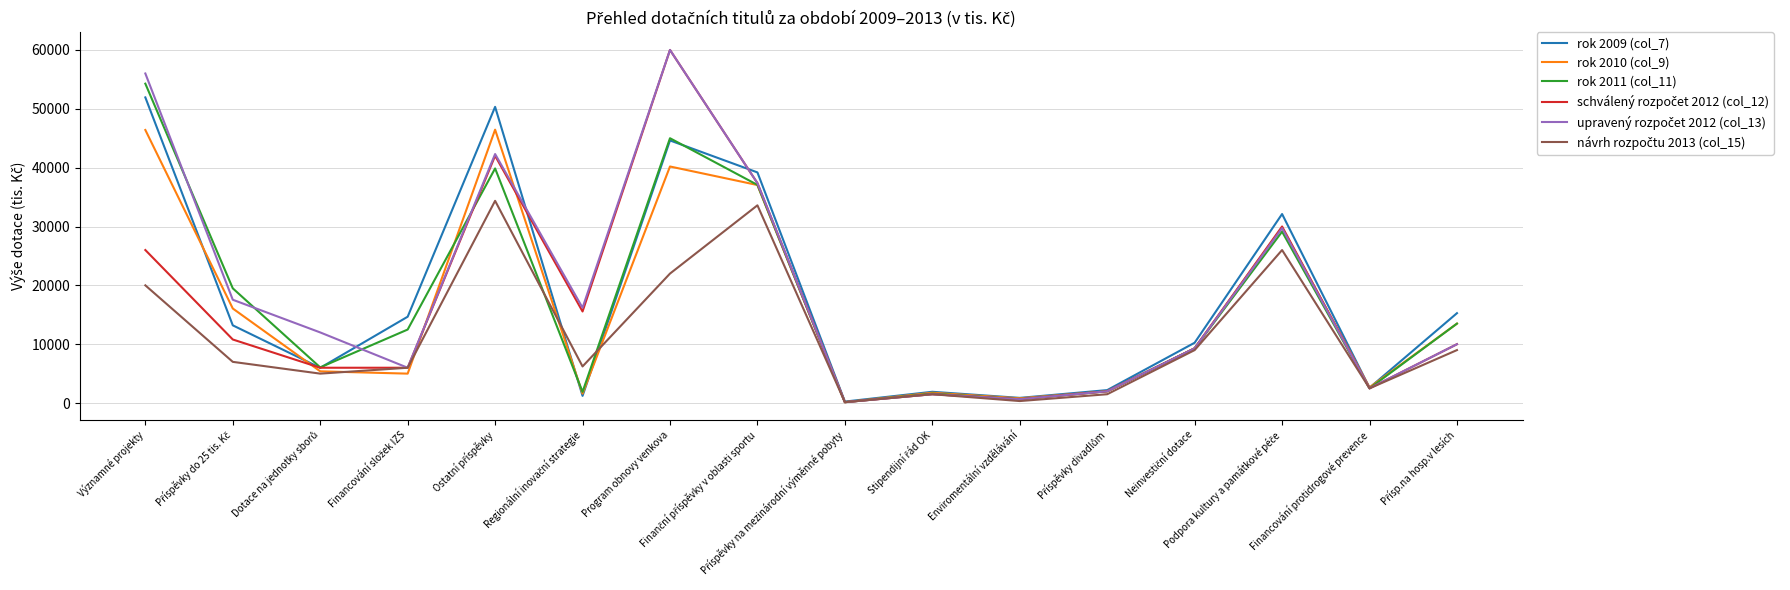

What is the maximum value shown in the chart?

60000